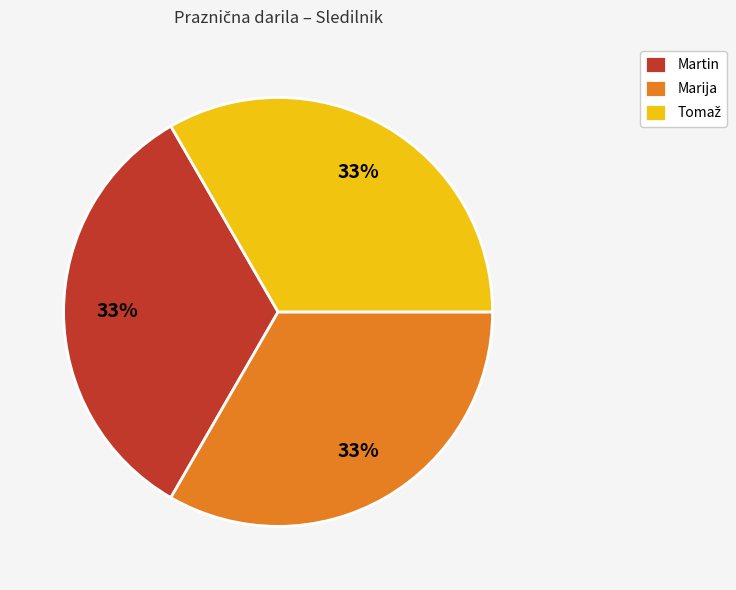

True or false: Martin accounts for 24% of the total.

False